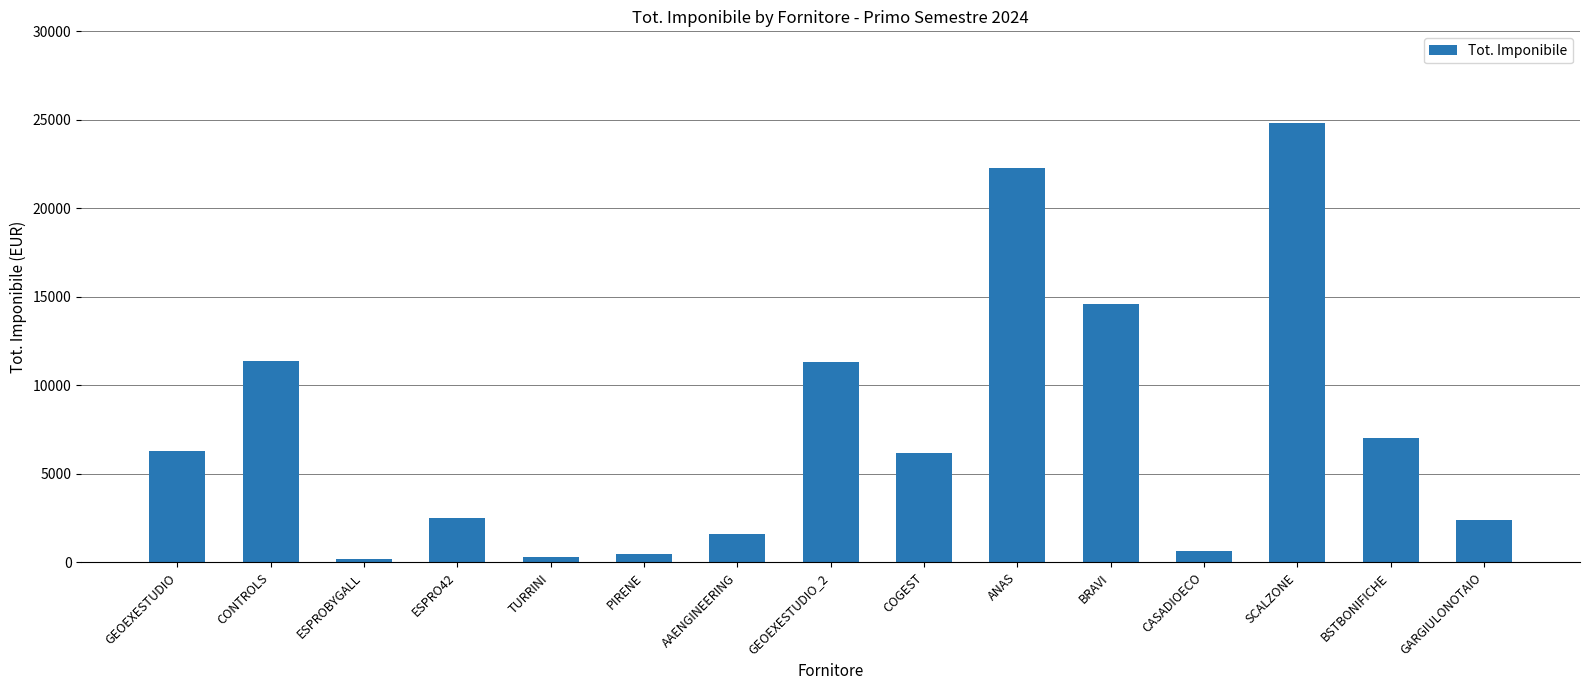

What is the difference between the maximum and minimum values?

24613.6